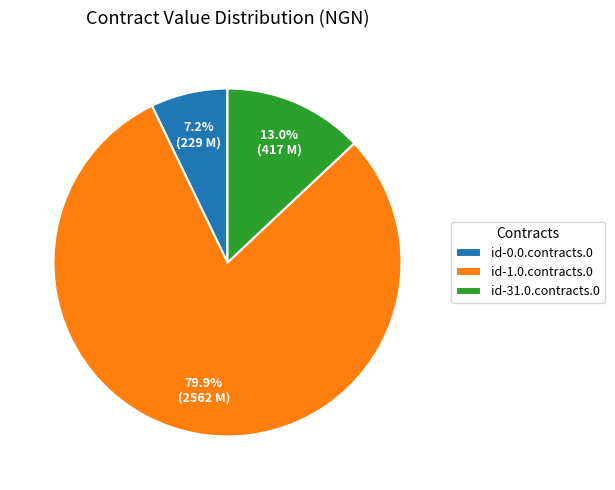

How many segments does this pie chart have?

3